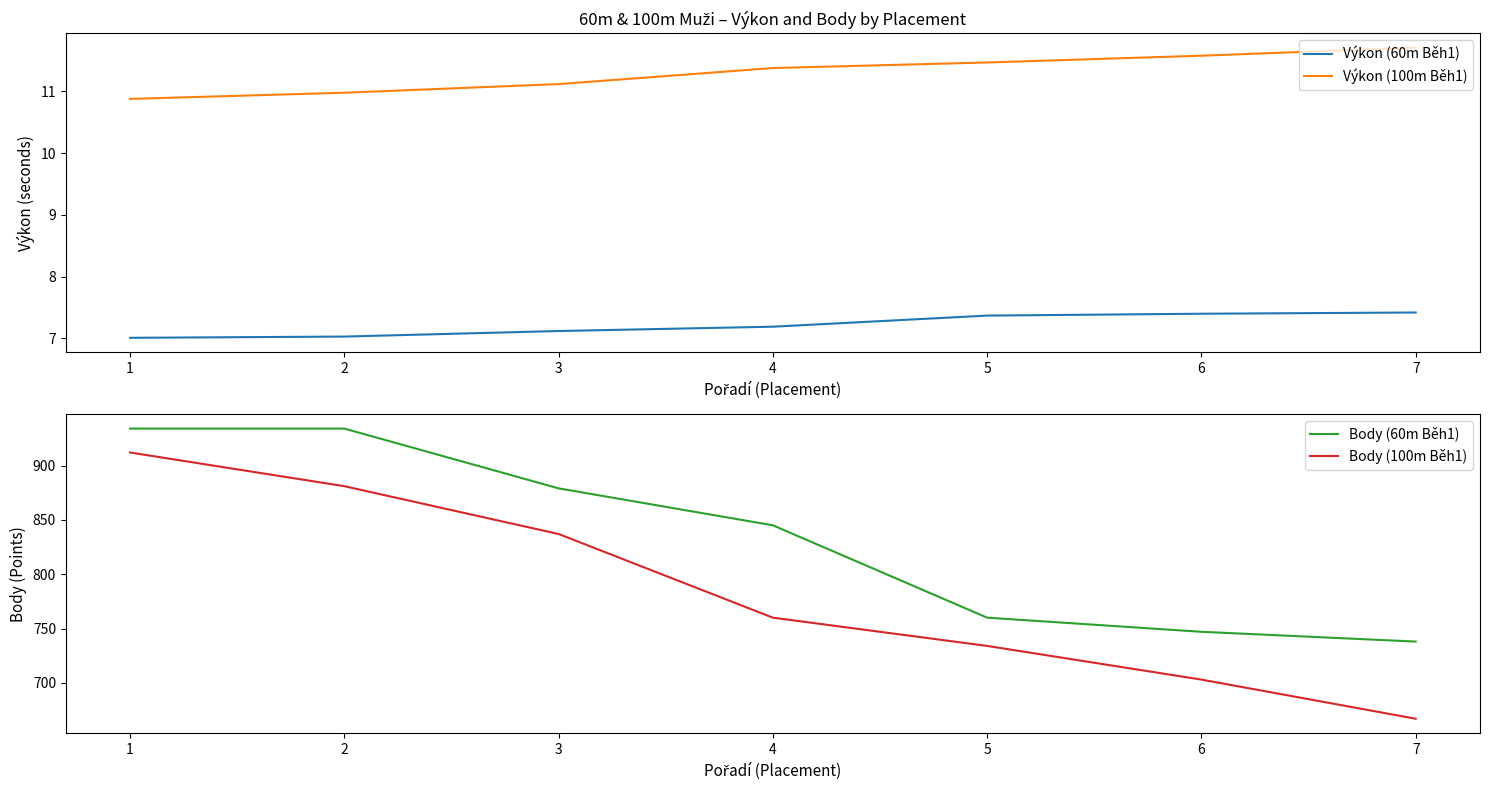

Does the chart have visible grid lines?

No